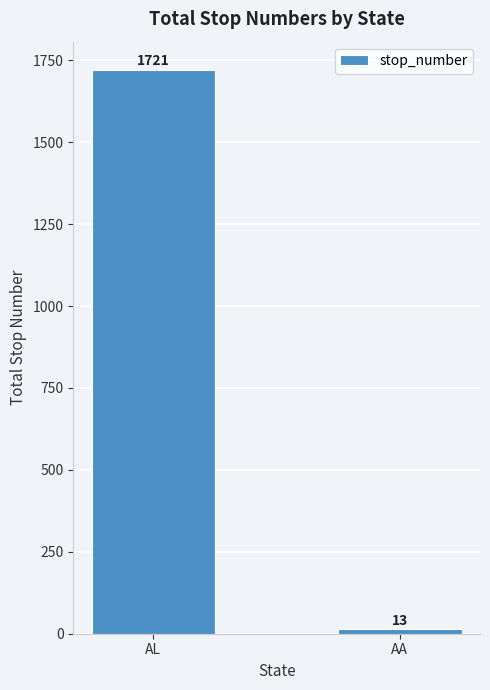

What is the sum of all values?

1734